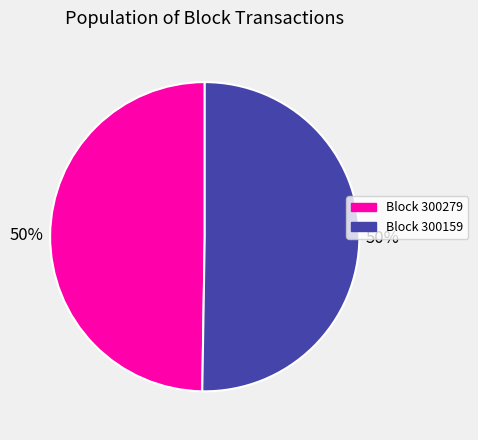

To the nearest percent, what is the average slice percentage?

50%